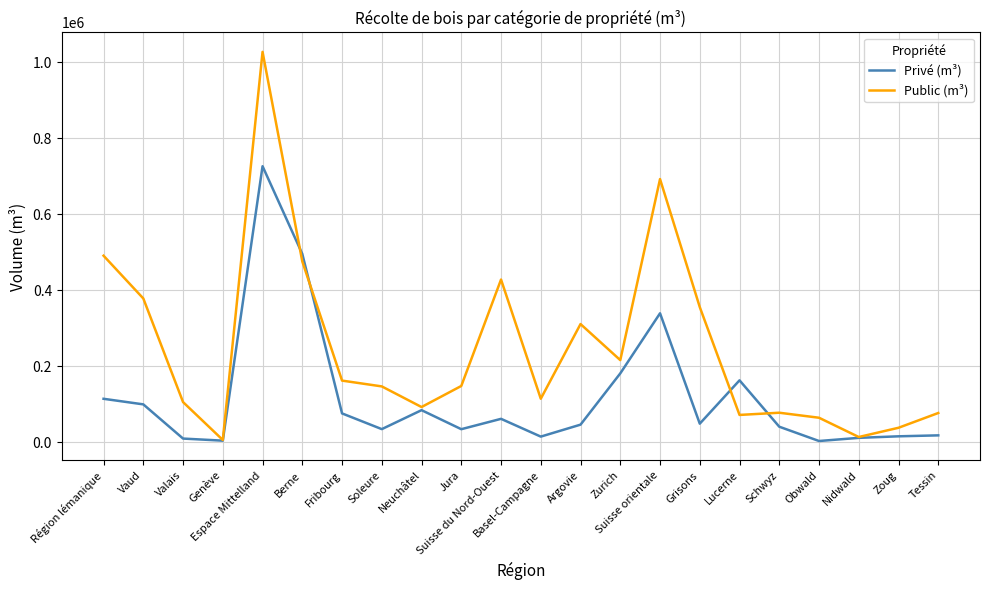

At Berne, list the series in order from smallest to largest.

Public (m³), Privé (m³)